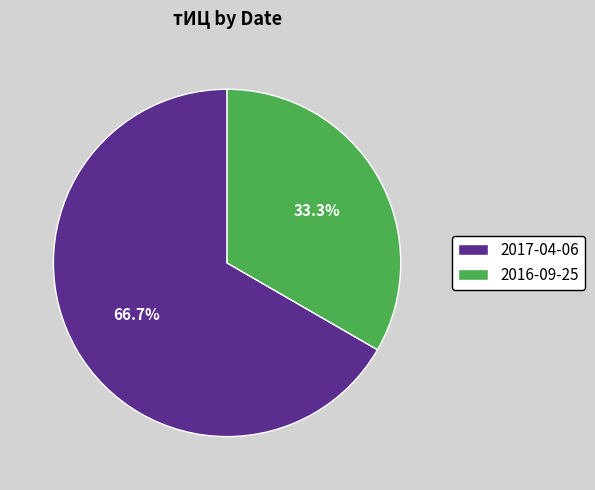

How many slices are in this pie chart?

2